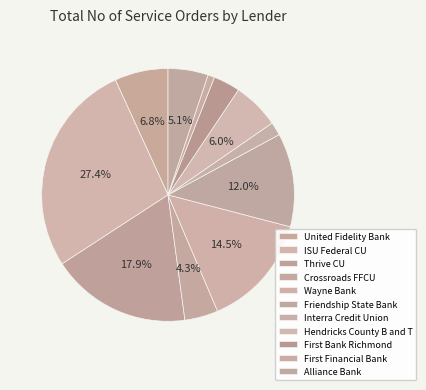

Count the number of slices in the pie.

11